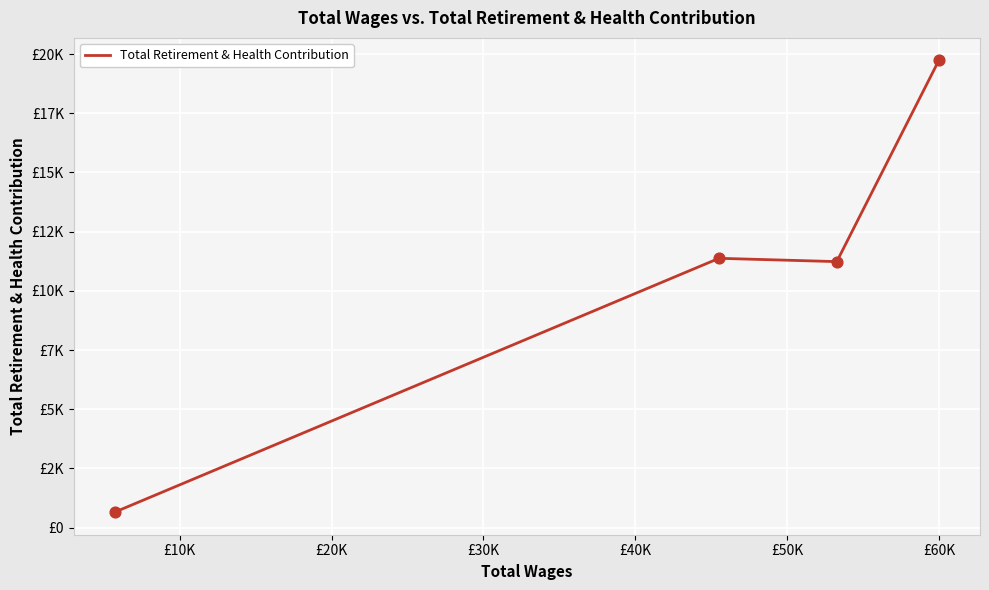

Does the chart have visible grid lines?

Yes